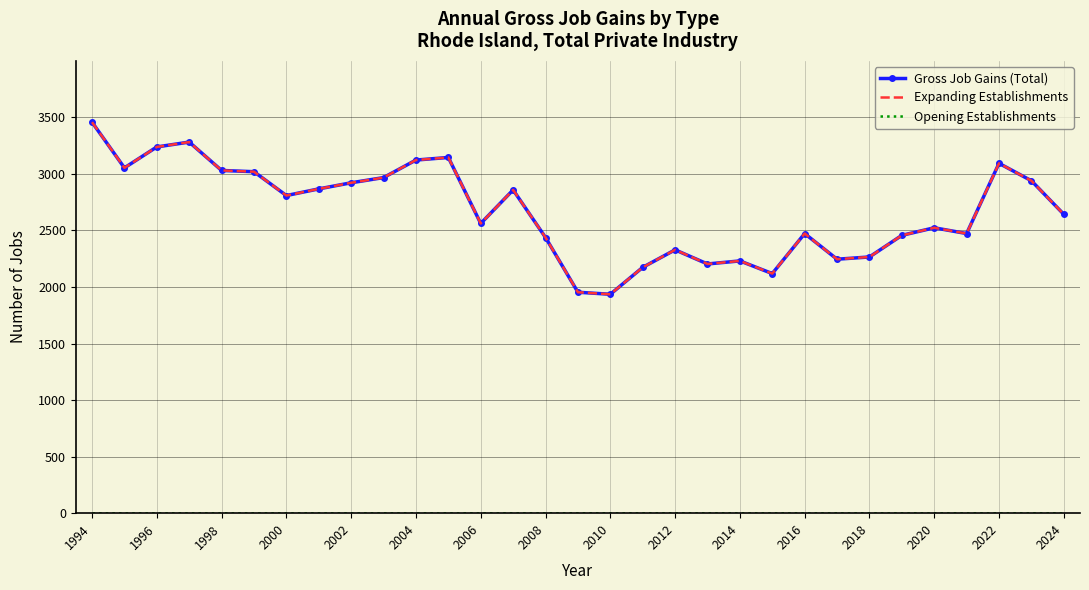

True or false: Opening Establishments has more than 2 points higher than both neighbors.

False